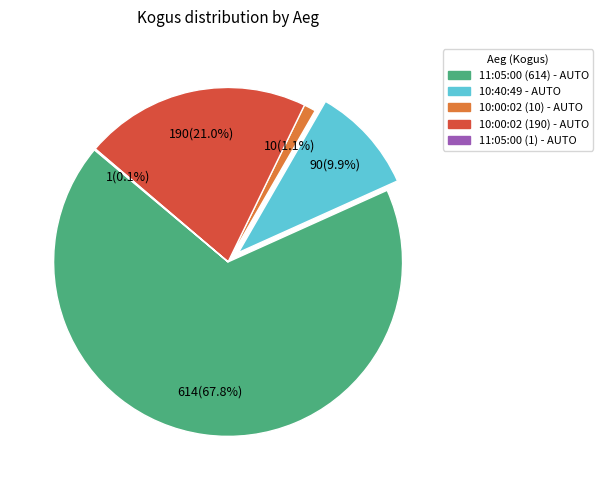

Which slice is the largest?

11:05:00 (614)